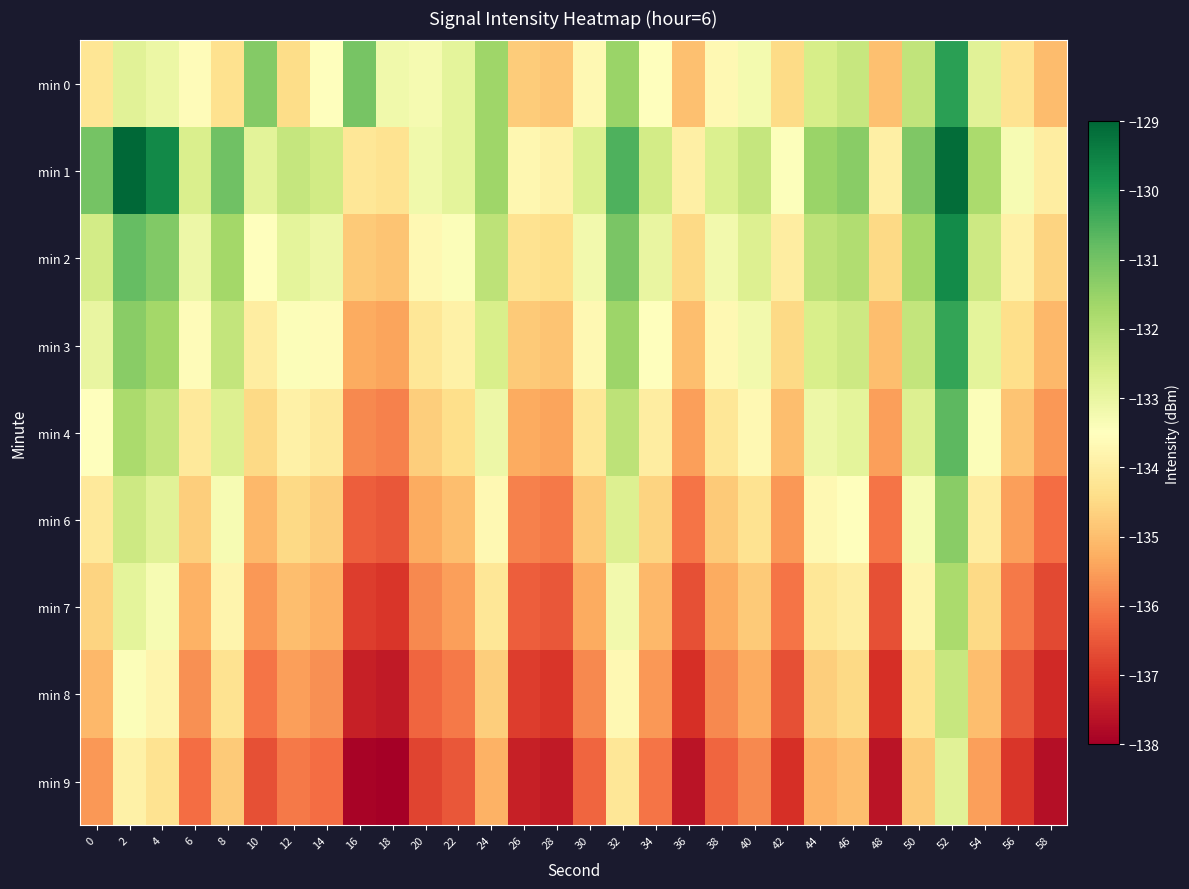

How many distinct data groups are displayed?

9